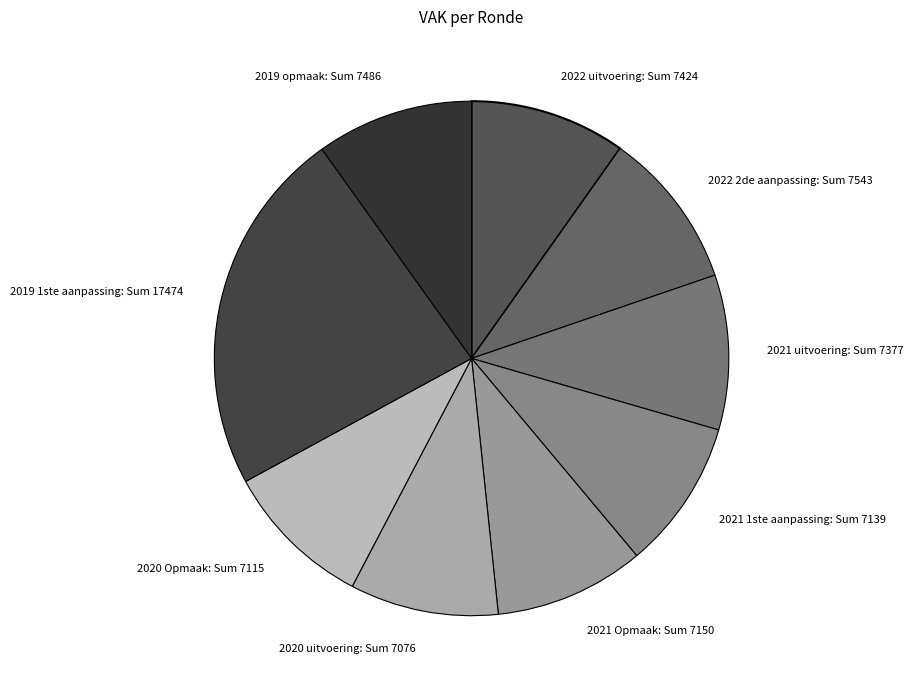

Between 2019 opmaak: Sum 7486 and 2020 uitvoering: Sum 7076, which is larger?

2019 opmaak: Sum 7486